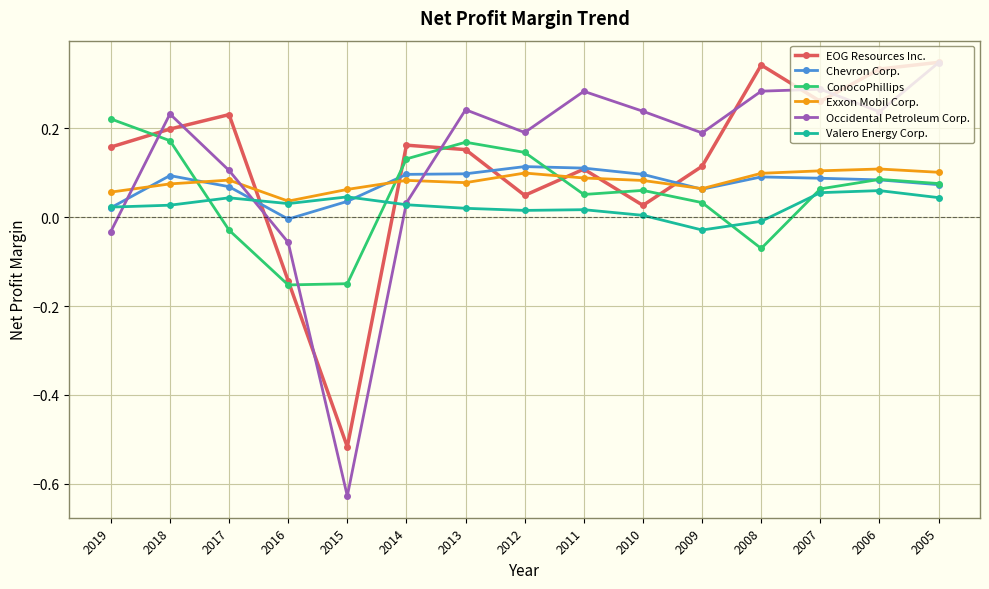

True or false: Exxon Mobil Corp. and EOG Resources Inc. cross at least once.

True